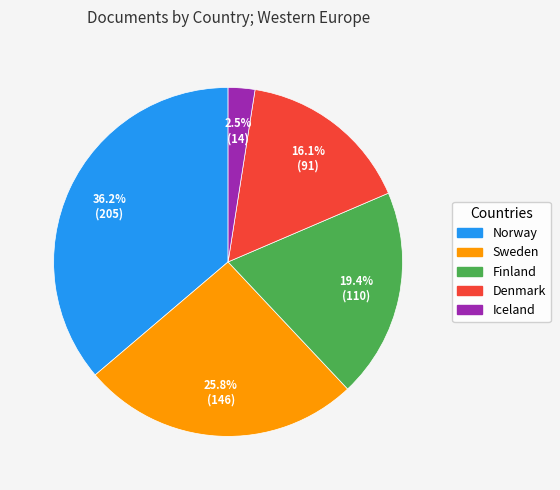

Do Denmark and Iceland together represent more than half of the pie?

No